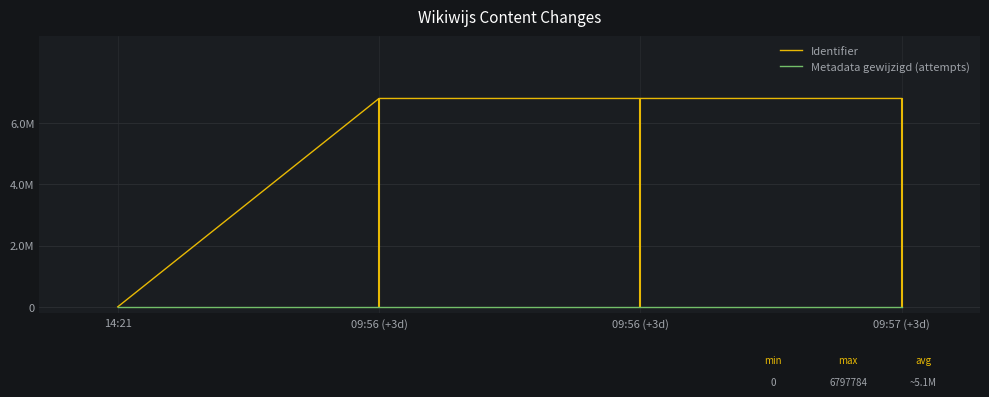

Which category has the lowest value across all series?

14:21